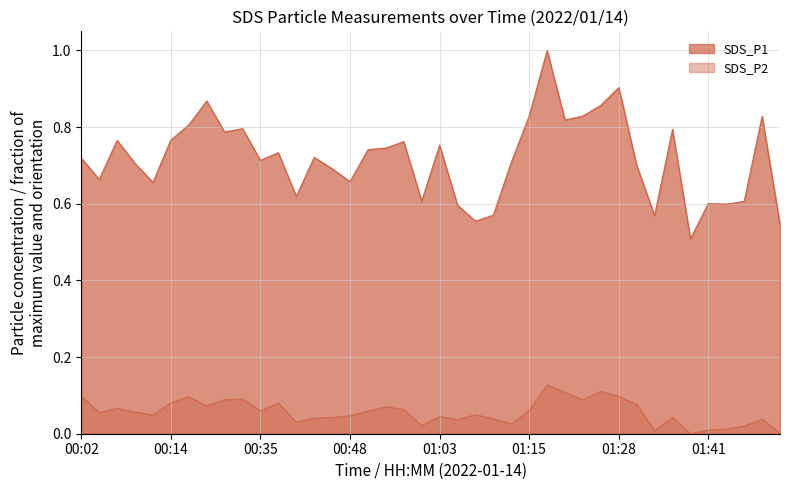

At how many categories does at least one series exceed 0?

40